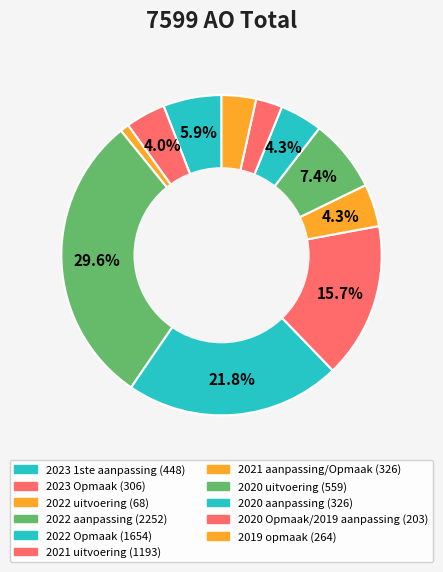

What is the smallest slice in the pie chart?

2022 uitvoering